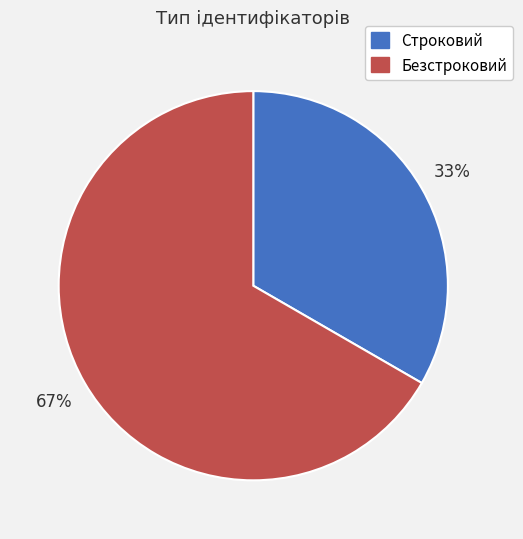

Which has a higher value, Безстроковий or Строковий?

Безстроковий